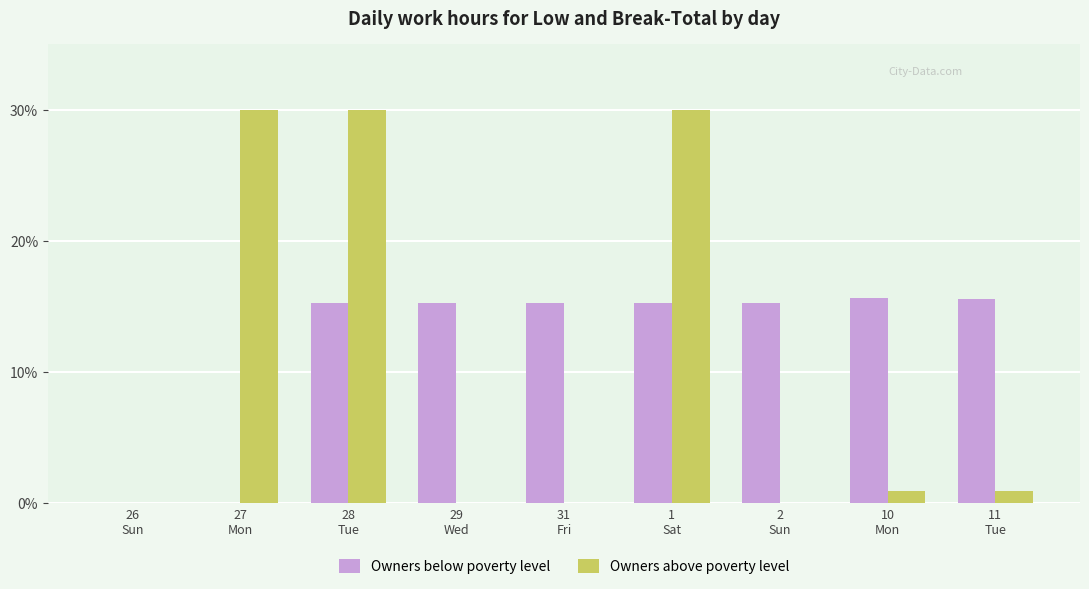

What is the sum of all Owners above poverty level values?

91.8